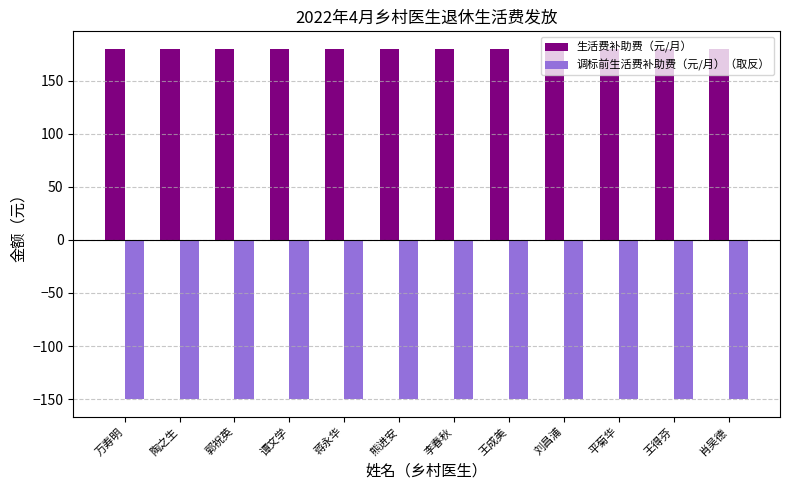

What position from the left is 蒋永华?

5